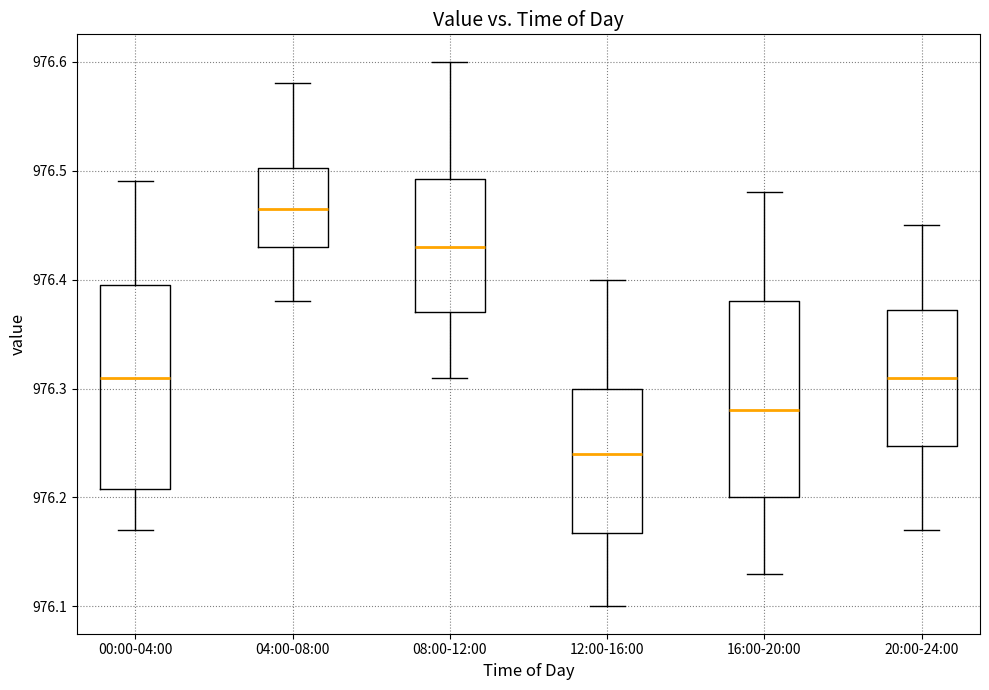

Reading left to right, read every box against the y-axis: the position of its median line, the range the box covers, and the ends of its whiskers. The values are not printed on the chart, so give them approximately, as read against the axis.

00:00-04:00: median 976.31, box 976.21 to 976.40, whiskers 976.17 to 976.49
04:00-08:00: median 976.47, box 976.43 to 976.50, whiskers 976.38 to 976.58
08:00-12:00: median 976.43, box 976.37 to 976.49, whiskers 976.31 to 976.60
12:00-16:00: median 976.24, box 976.17 to 976.30, whiskers 976.10 to 976.40
16:00-20:00: median 976.28, box 976.20 to 976.38, whiskers 976.13 to 976.48
20:00-24:00: median 976.31, box 976.25 to 976.37, whiskers 976.17 to 976.45